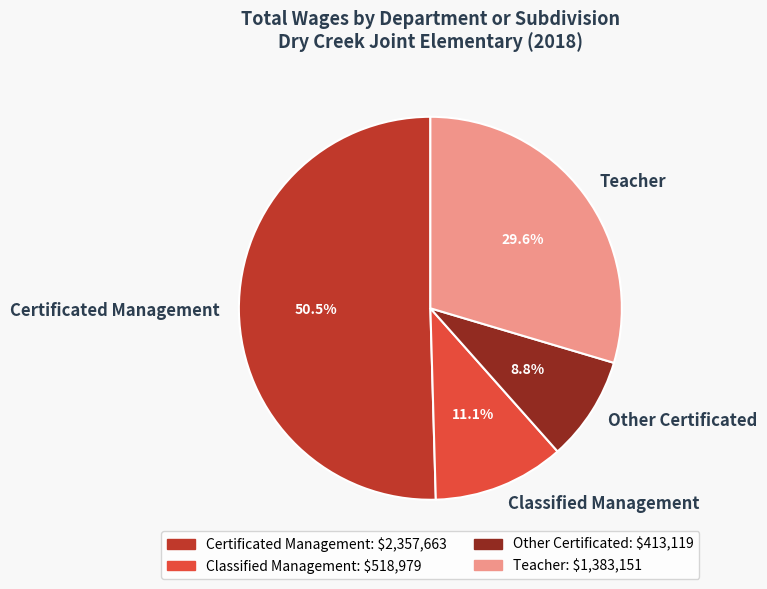

True or false: Certificated Management accounts for 8% of the total.

False